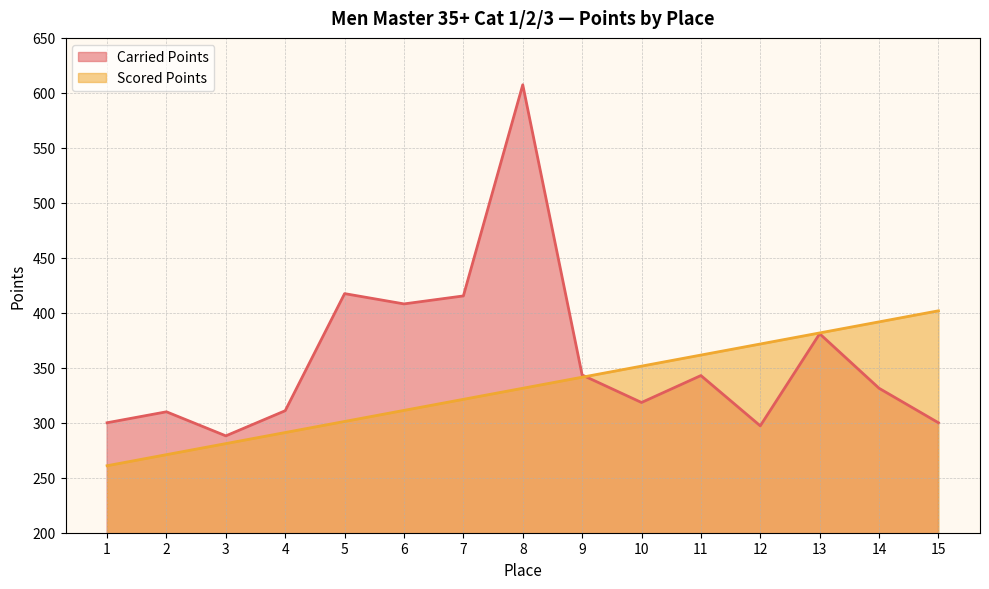

True or false: Scored Points has more than 1 interior local peaks.

False